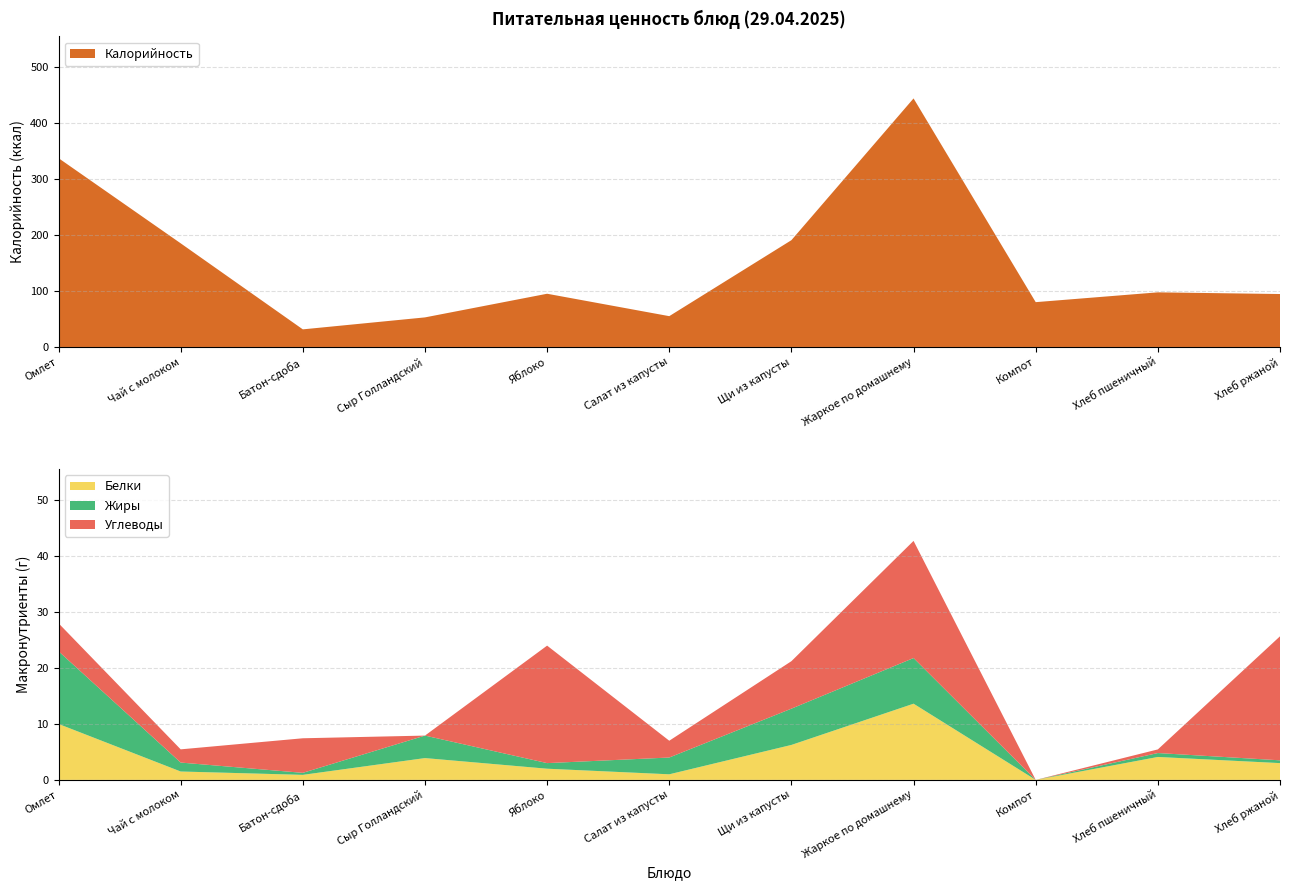

Reading left to right, transcribe all the data shown in this chart.

Калорийность: Омлет=337.0	Чай с молоком=185.0	Батон-сдоба=31.4	Сыр Голландский=52.8	Яблоко=95.0	Салат из капусты=55.0	Щи из капусты=190.6	Жаркое по домашнему=443.6	Компот=80.0	Хлеб пшеничный=97.5	Хлеб ржаной=94.5
Белки: Омлет=10.0	Чай с молоком=1.5	Батон-сдоба=0.9	Сыр Голландский=3.9	Яблоко=2.0	Салат из капусты=1.0	Щи из капусты=6.2	Жаркое по домашнему=13.6	Компот=0.0	Хлеб пшеничный=4.1	Хлеб ржаной=3.0
Жиры: Омлет=13.0	Чай с молоком=1.6	Батон-сдоба=0.4	Сыр Голландский=4.0	Яблоко=1.0	Салат из капусты=3.0	Щи из капусты=6.5	Жаркое по домашнему=8.2	Компот=0.0	Хлеб пшеничный=0.7	Хлеб ржаной=0.5
Углеводы: Омлет=5.0	Чай с молоком=2.4	Батон-сдоба=6.2	Сыр Голландский=0.0	Яблоко=21.0	Салат из капусты=3.0	Щи из капусты=8.5	Жаркое по домашнему=20.9	Компот=0.0	Хлеб пшеничный=0.7	Хлеб ржаной=22.2